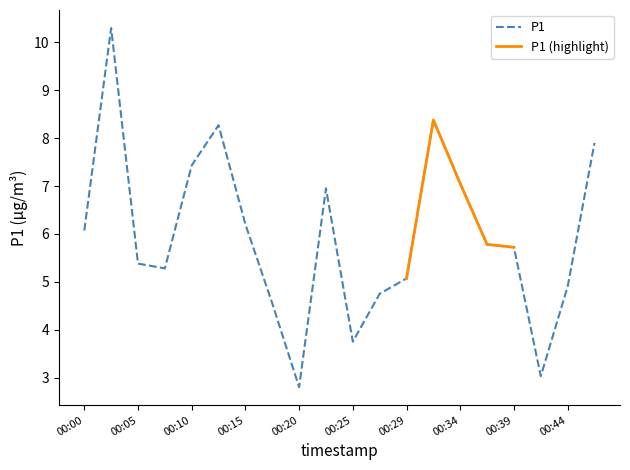

Reading left to right, list all the values displayed in this chart.

6.1	10.3	5.4	5.3	7.4	8.3	6.2	4.5	2.8	7.0	3.8	4.8	5.1	8.4	7.0	5.8	5.7	3.0	4.9	7.9